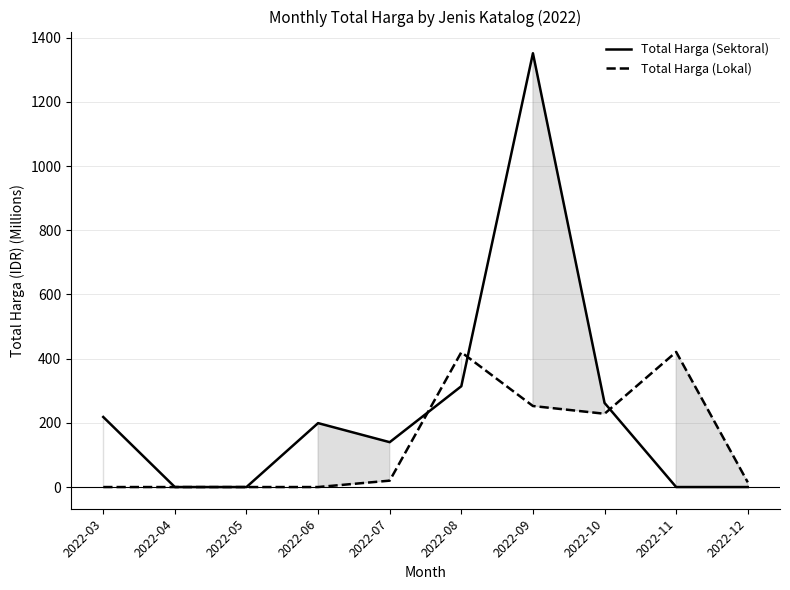

How many categories are shown in the chart?

10